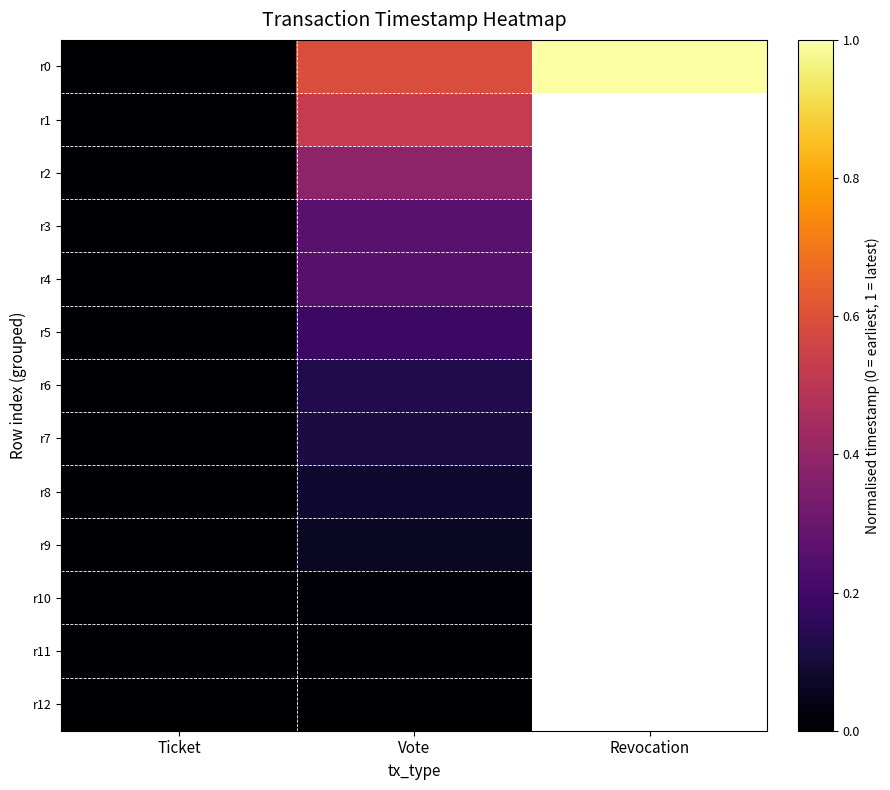

Rank the series by their maximum value, from highest to lowest.

r0, r1, r2, r3, r4, r5, r6, r7, r8, r9, r10, r11, r12